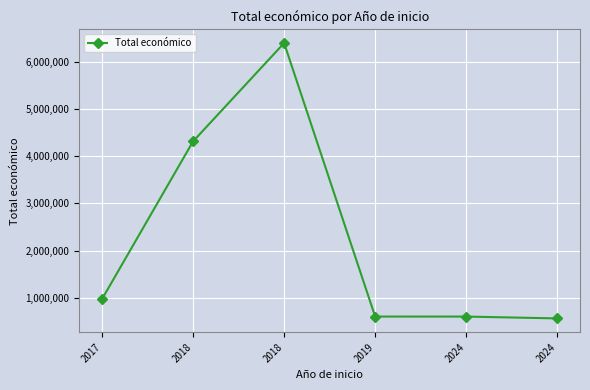

How many lines are shown in the chart?

1